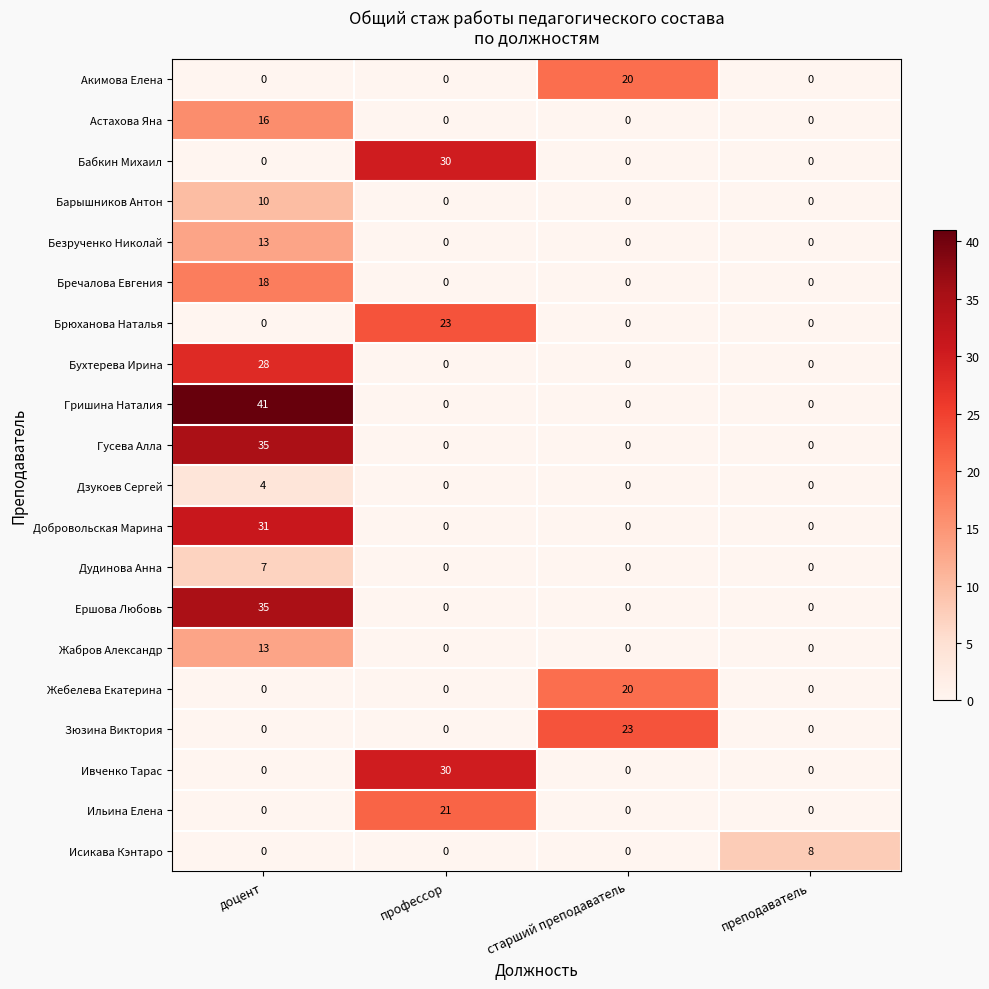

At which category is the sum across all series the highest?

доцент